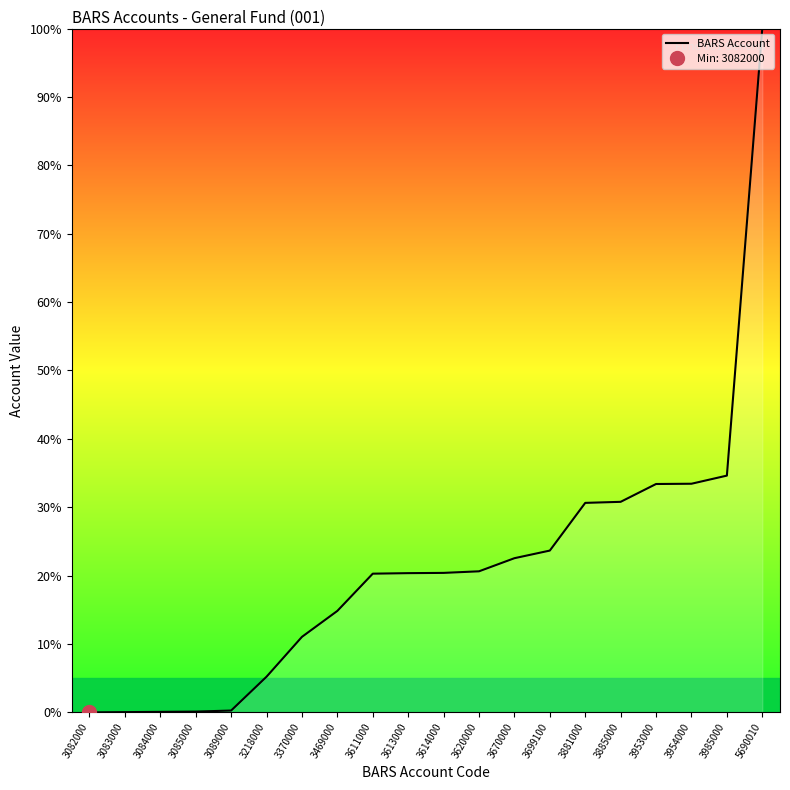

Reading left to right, what are all the values shown in this chart?

3082000=0.0	3083000=0.0	3084000=0.1	3085000=0.1	3089000=0.3	3218000=5.2	3370000=11.0	3469000=14.8	3611000=20.3	3613000=20.4	3614000=20.4	3620000=20.6	3670000=22.5	3699100=23.7	3881000=30.6	3885000=30.8	3953000=33.4	3954000=33.4	3985000=34.6	5690010=100.0